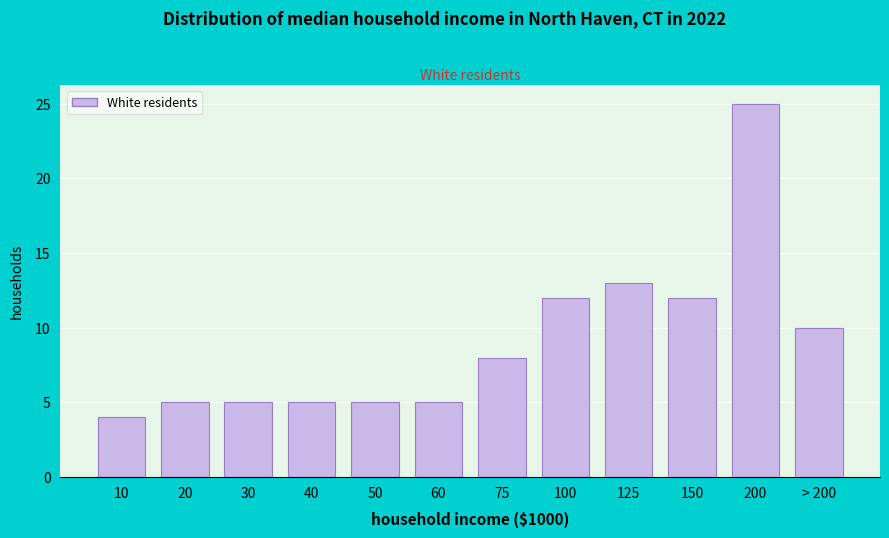

Reading right to left, extract all data points from this chart.

10	25	12	13	12	8	5	5	5	5	5	4